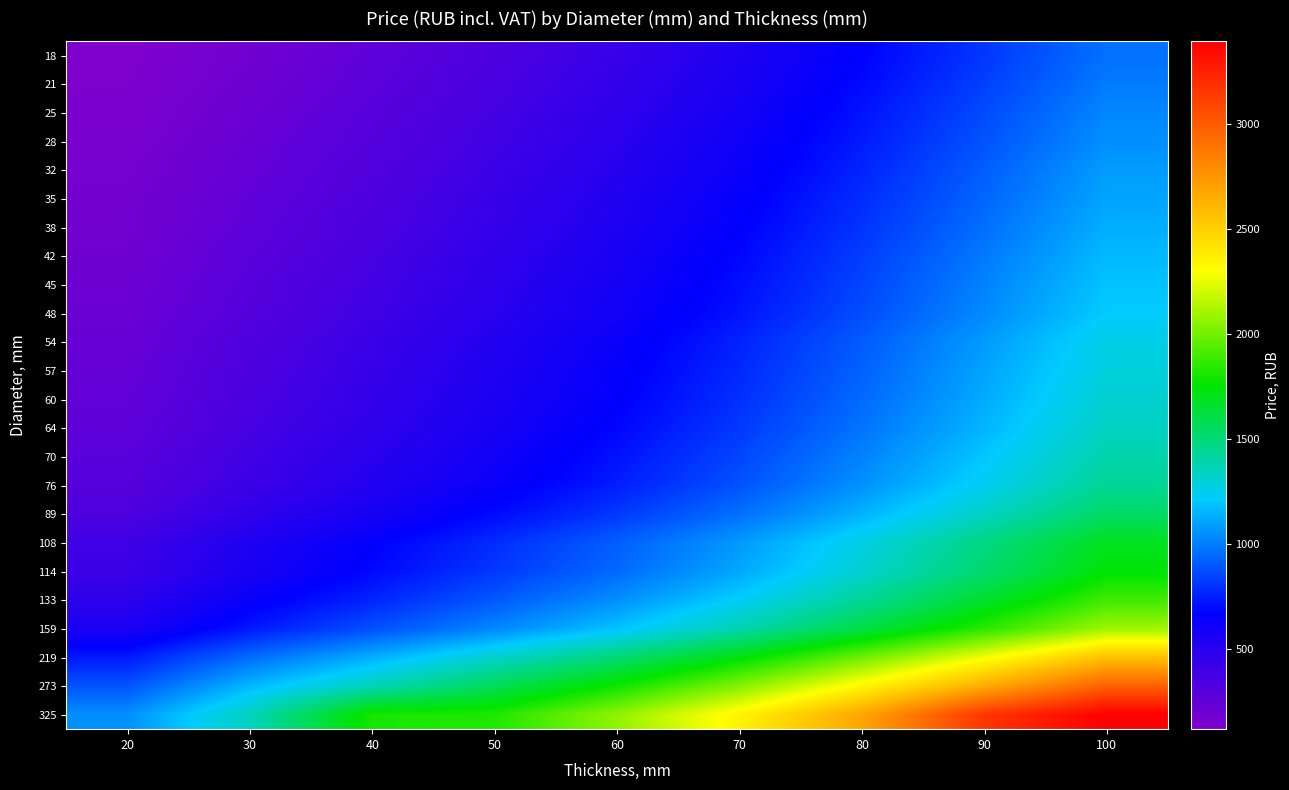

At which category is the sum across all series the highest?

100